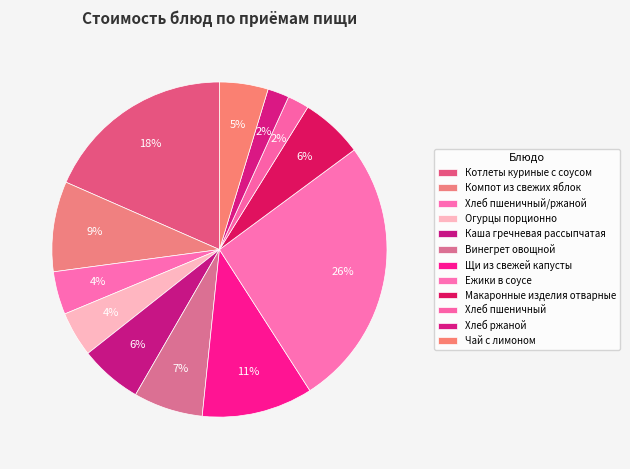

Count the number of slices in the pie.

12